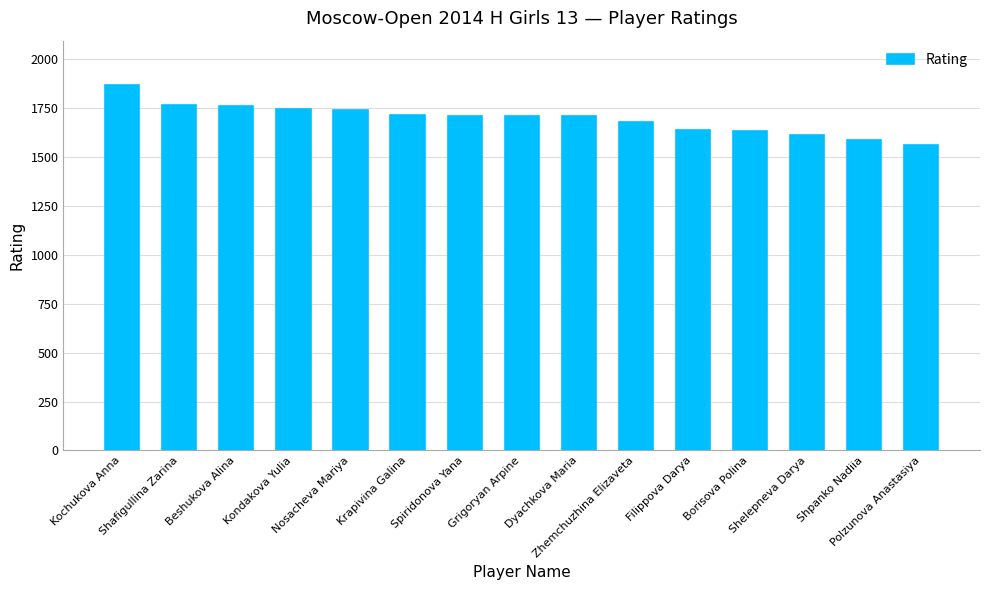

How many data points are less than 1710?

7